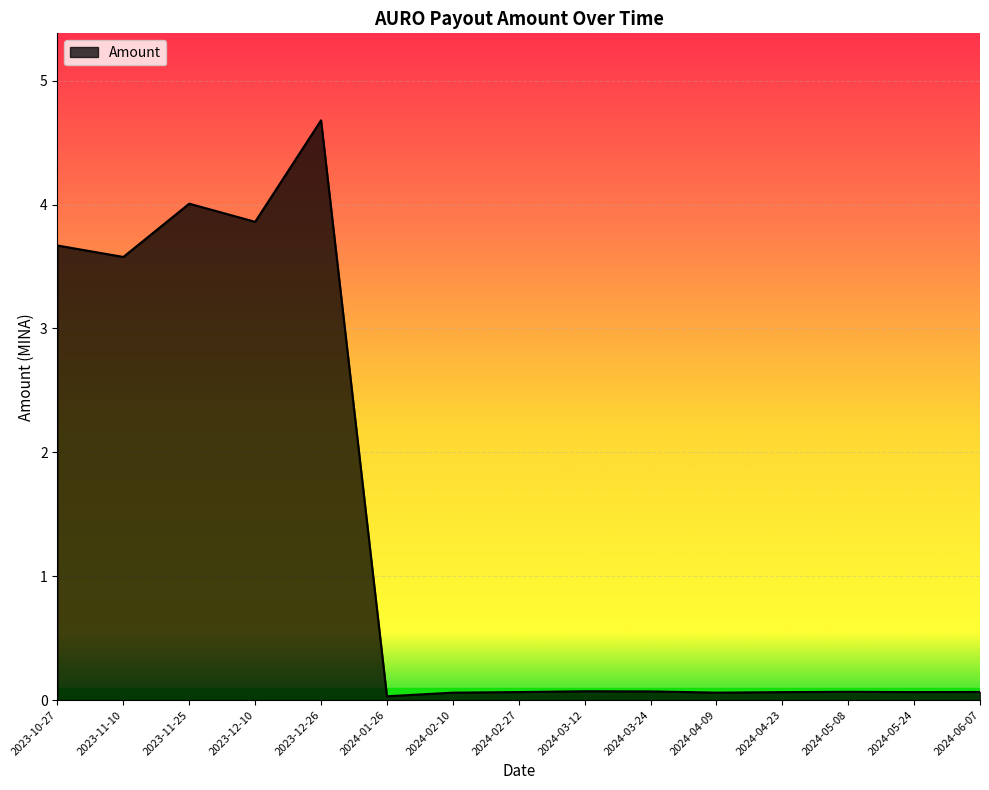

What is the difference between the maximum and minimum values?

4.7